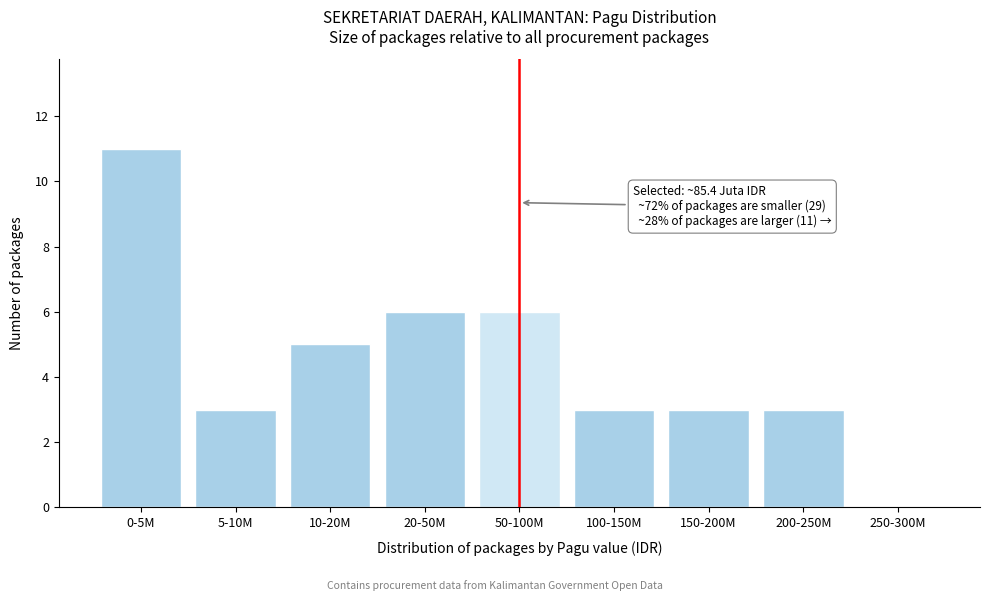

Reading left to right, extract all data points from this chart.

0-5M=11	5-10M=3	10-20M=5	20-50M=6	50-100M=6	100-150M=3	150-200M=3	200-250M=3	250-300M=0